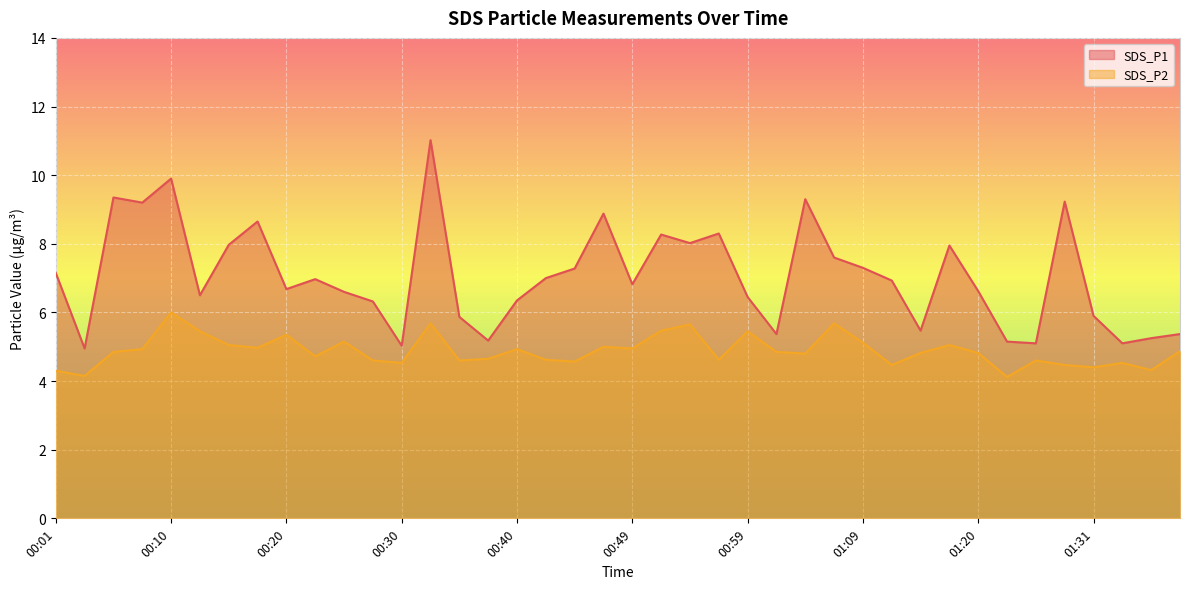

Rank the series by their average value, from highest to lowest.

SDS_P1, SDS_P2